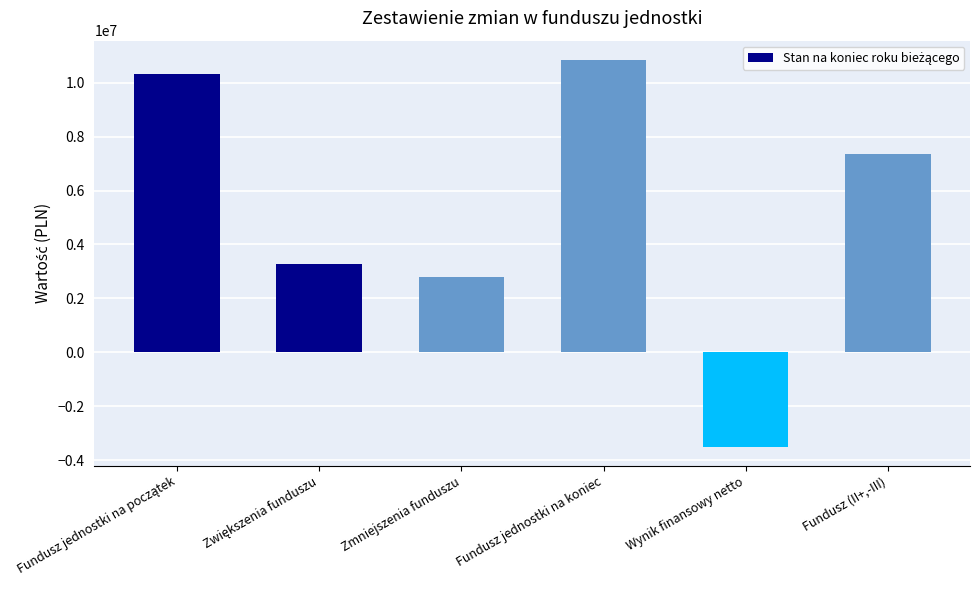

What is the sum of all values?

31089050.9